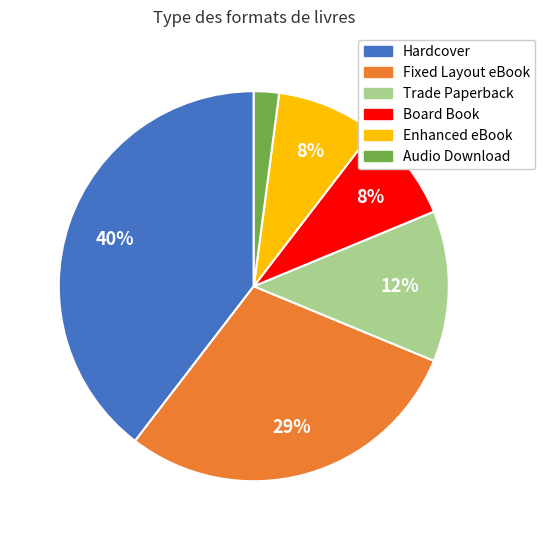

How many slices are in this pie chart?

6